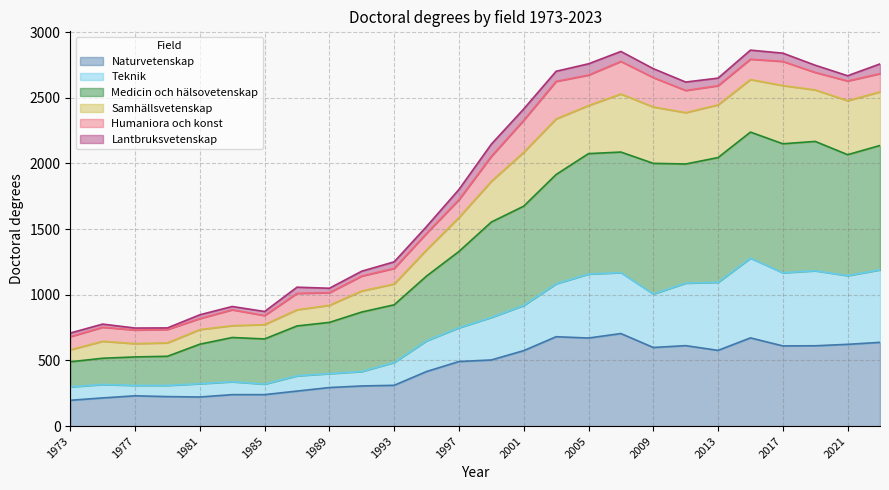

Is it true that Medicin och hälsovetenskap equals 1554 at 1999?

True